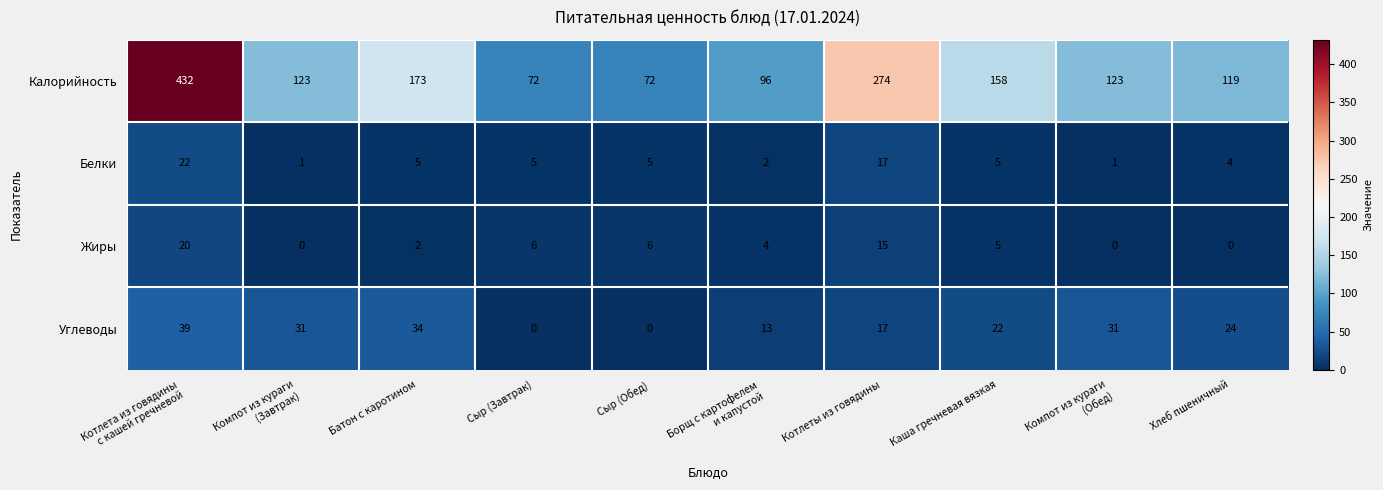

How many distinct data groups are displayed?

4